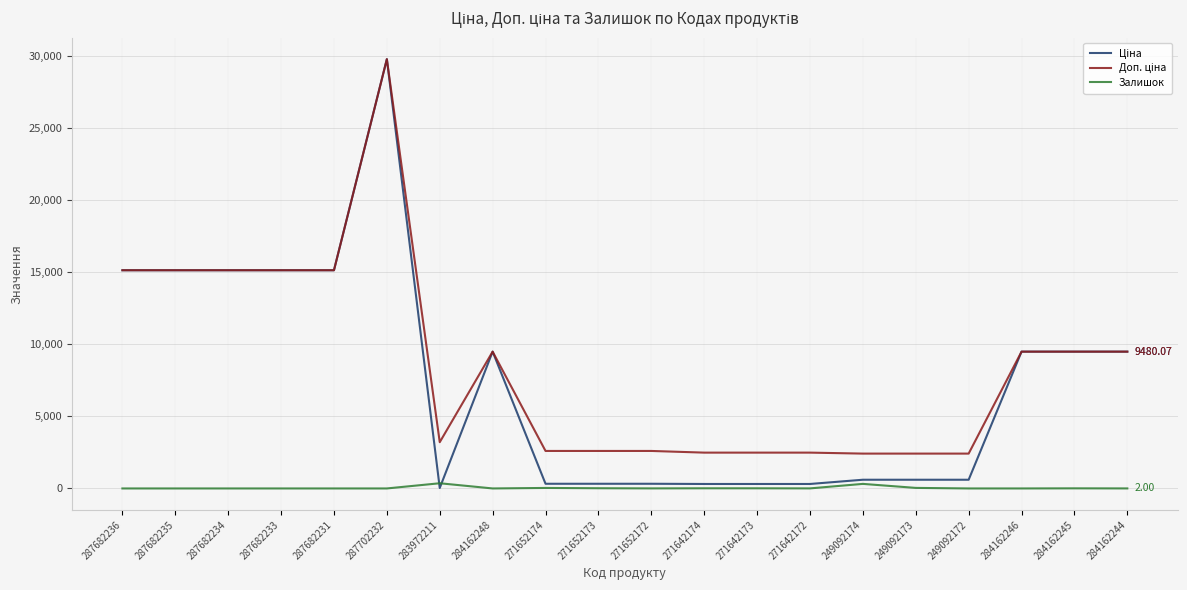

What is the total value across all series at 287682235?

30240.0